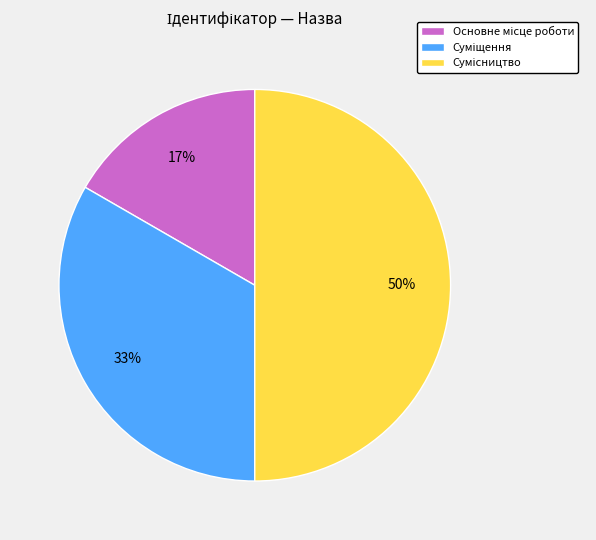

To the nearest percent, what is the difference between the largest and smallest slice percentages?

33%